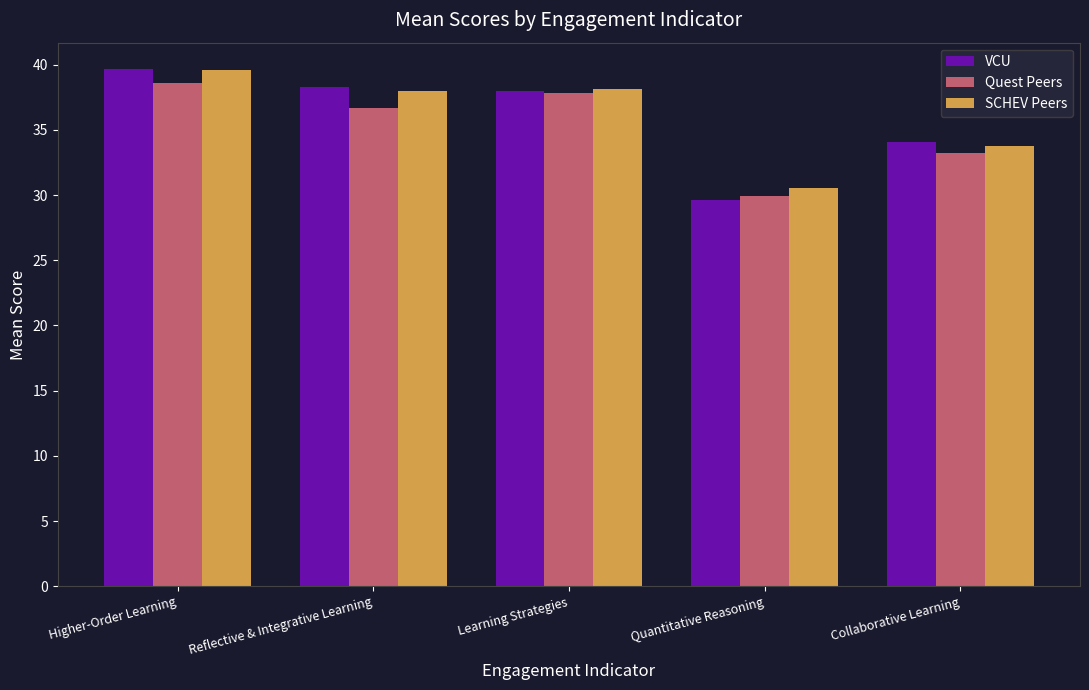

True or false: VCU has a value of 60.4 at Reflective & Integrative Learning.

False